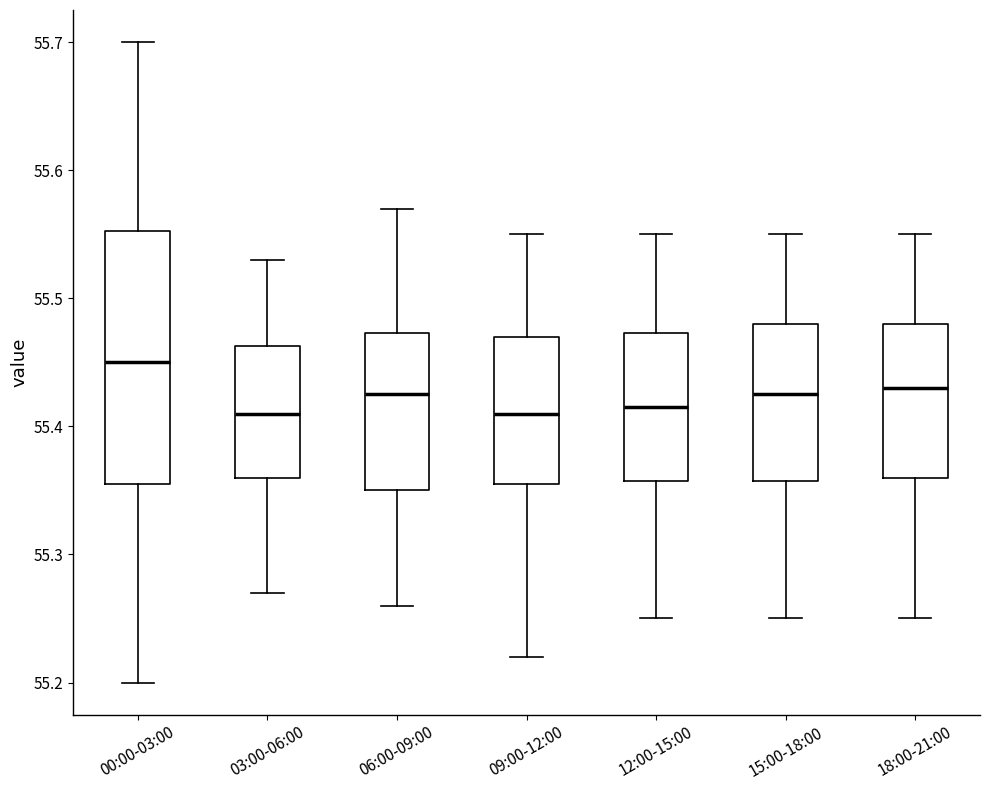

Which box is the tallest, from its lower edge to its upper edge?

00:00-03:00